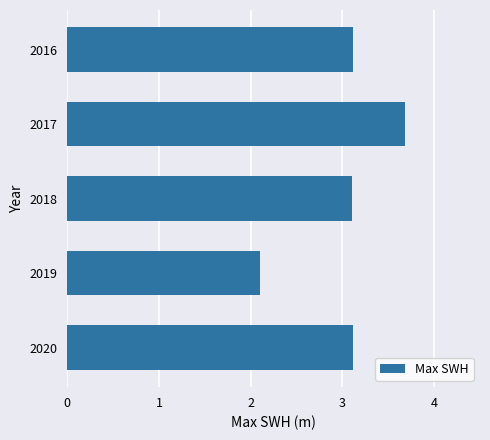

Reading bottom to top, extract all data points from this chart.

3.1	2.1	3.1	3.7	3.1